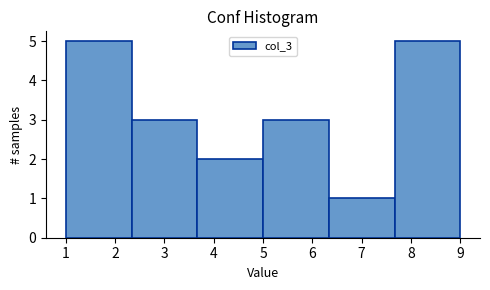

Reading left to right, list every bar in this chart as the range it spans on the x-axis followed by its height. Neither the bar edges nor the heights are printed on the chart, so give them approximately, as read against the axes.

1.0 to 2.3: 5
2.3 to 3.7: 3
3.7 to 5.0: 2
5.0 to 6.3: 3
6.3 to 7.7: 1
7.7 to 9.0: 5